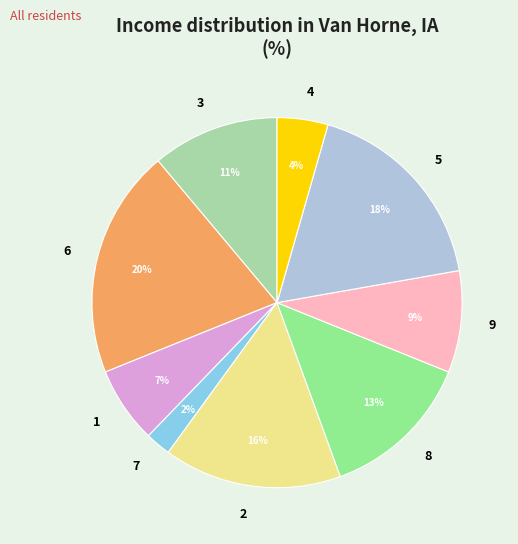

Do 7 and 3 together represent more than half of the pie?

No